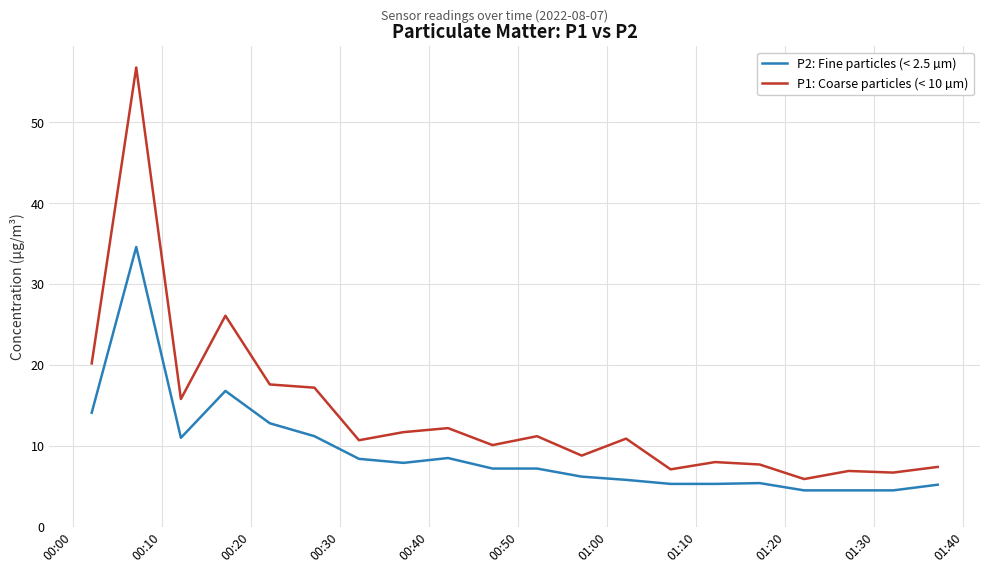

Rank the series by their maximum value, from highest to lowest.

P1: Coarse particles (< 10 µm), P2: Fine particles (< 2.5 µm)